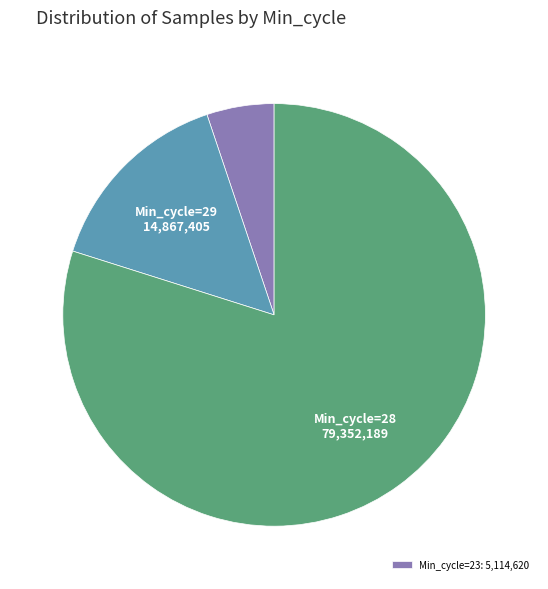

Is there a majority slice in this chart?

Yes